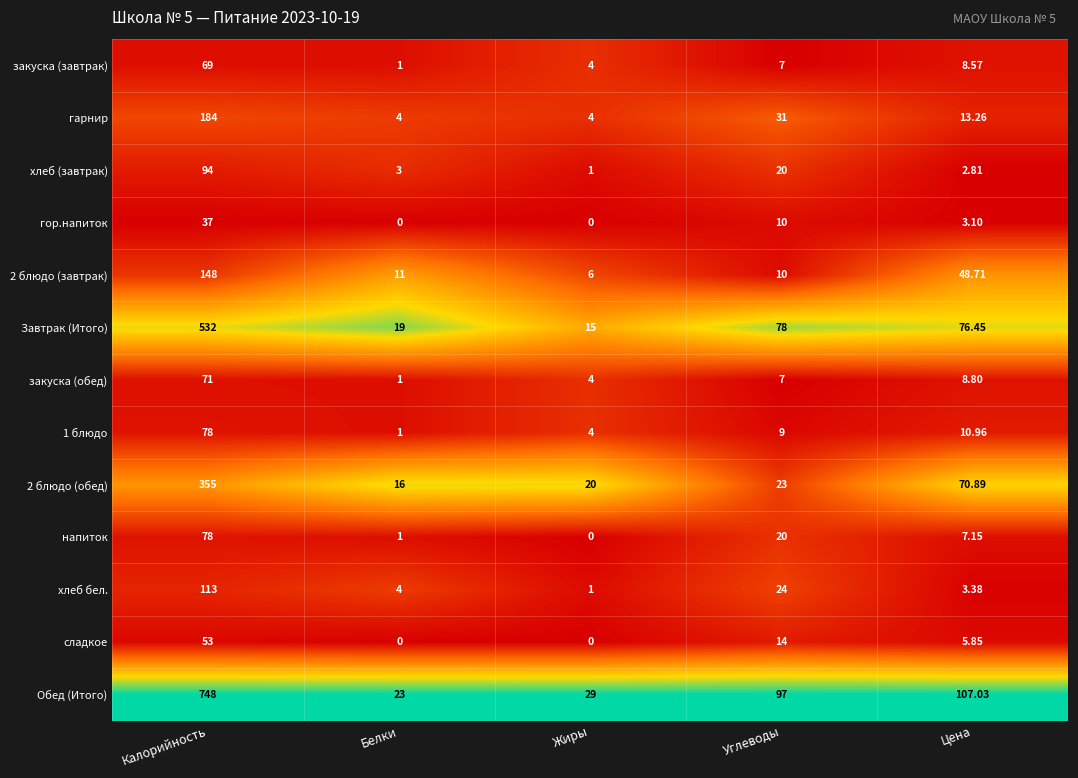

List the labels in order of хлеб бел. value, largest first.

Калорийность, Углеводы, Белки, Цена, Жиры